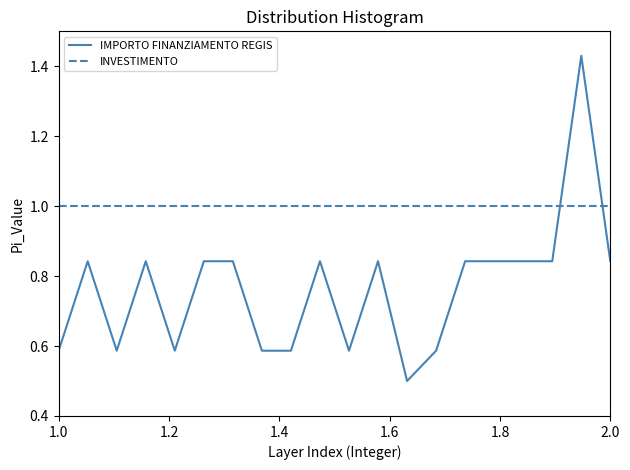

How many lines are shown in the chart?

2